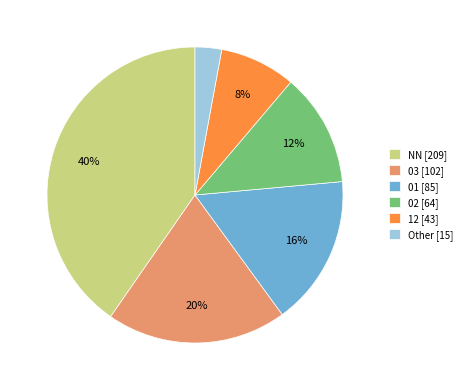

To the nearest percent, what is the combined percentage of Other and 01?

19%